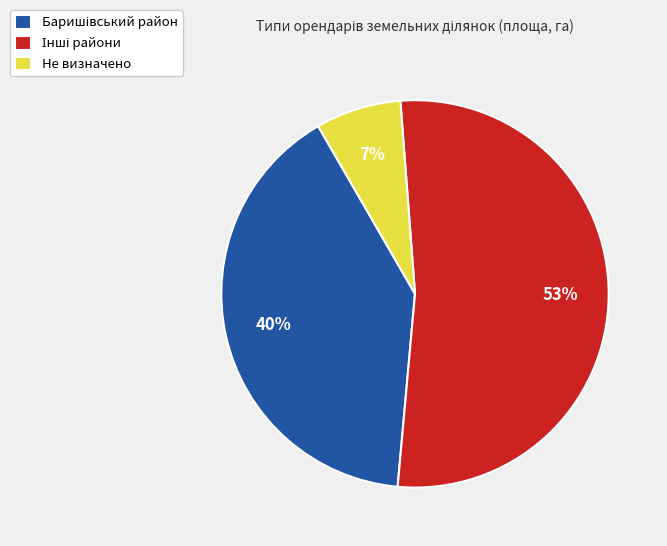

How many segments does this pie chart have?

3